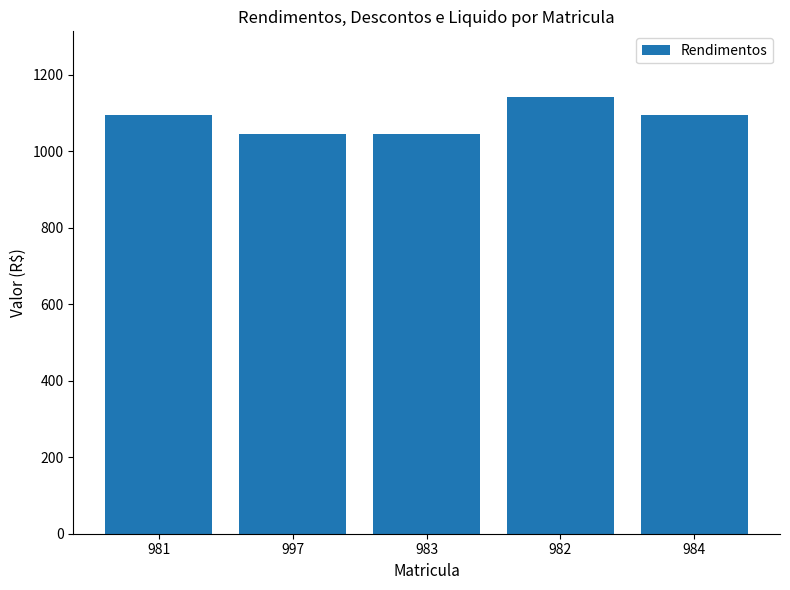

Count the number of data series in this chart.

1